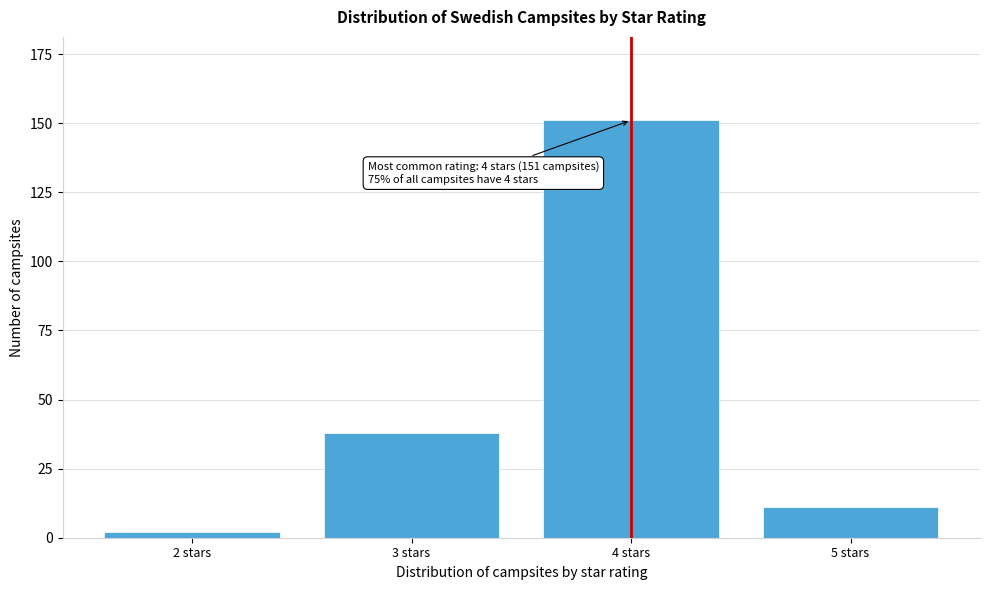

Reading left to right, what are all the values shown in this chart?

2	38	151	11